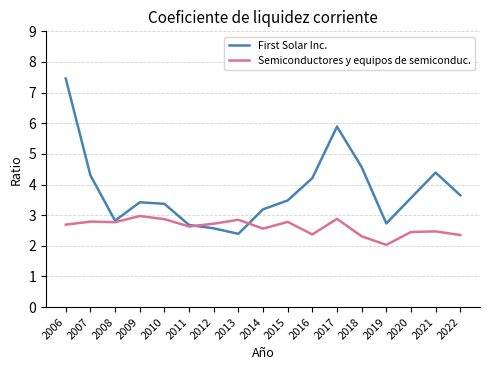

The value of First Solar Inc. at 2008 is 2.8. True or false?

True